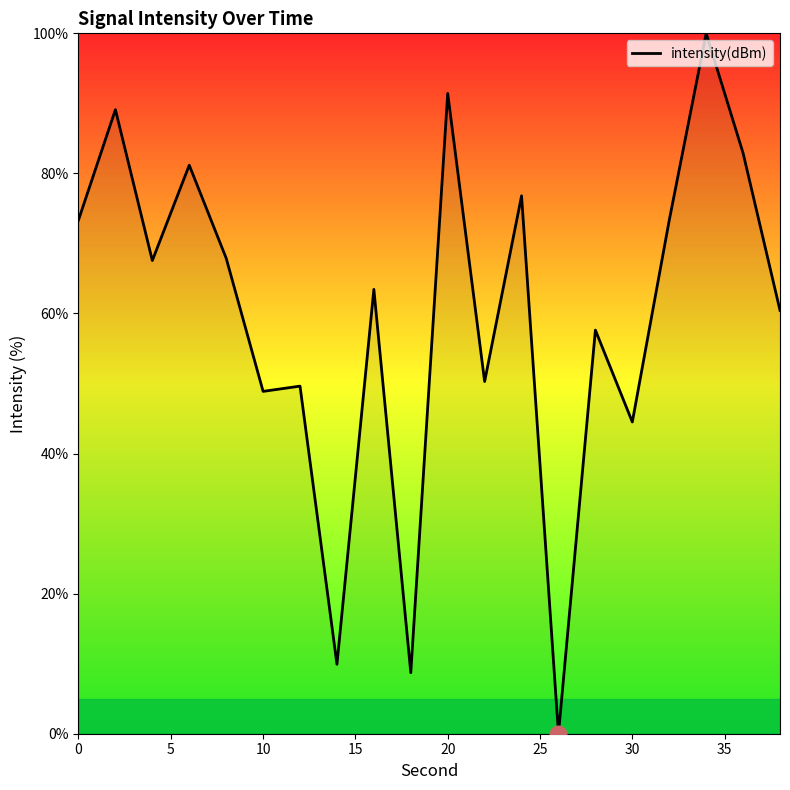

What is the greatest value displayed?

100.0